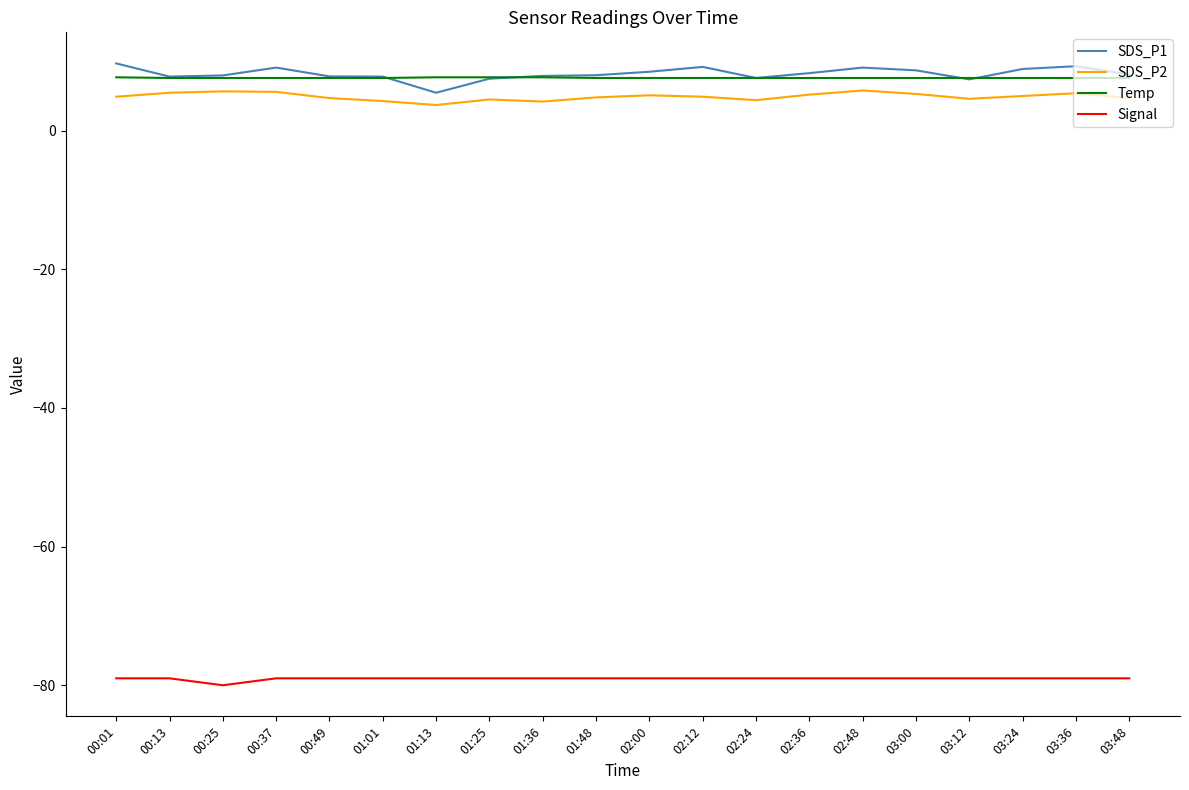

What is the average value of the SDS_P1 series?

8.2